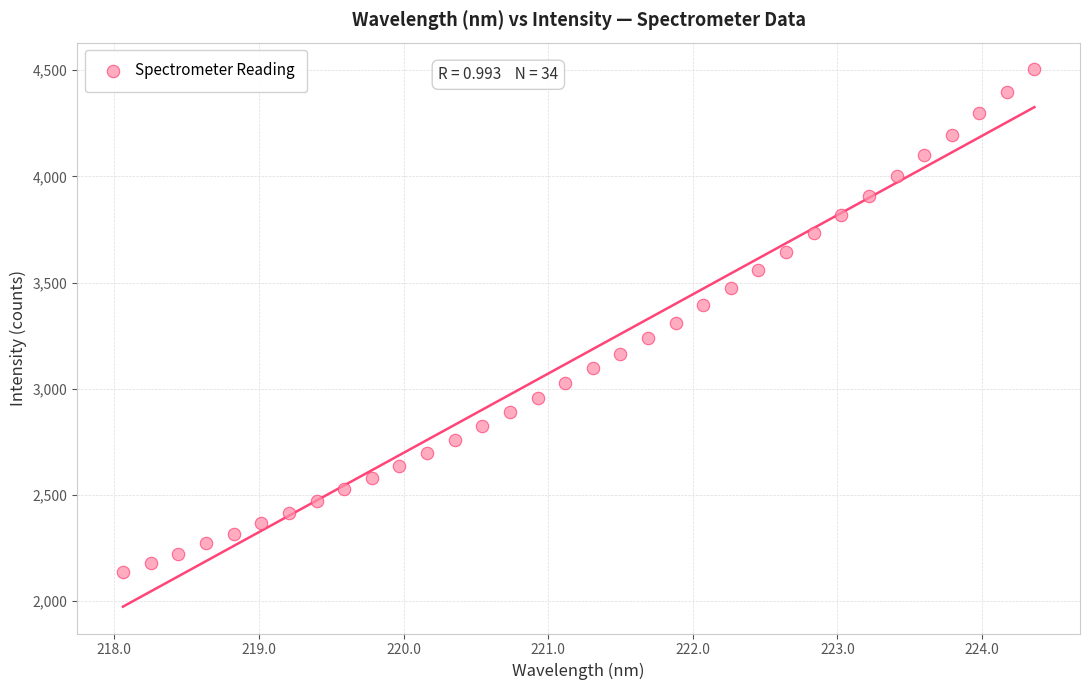

What is the range of X values (max minus min)?

6.3